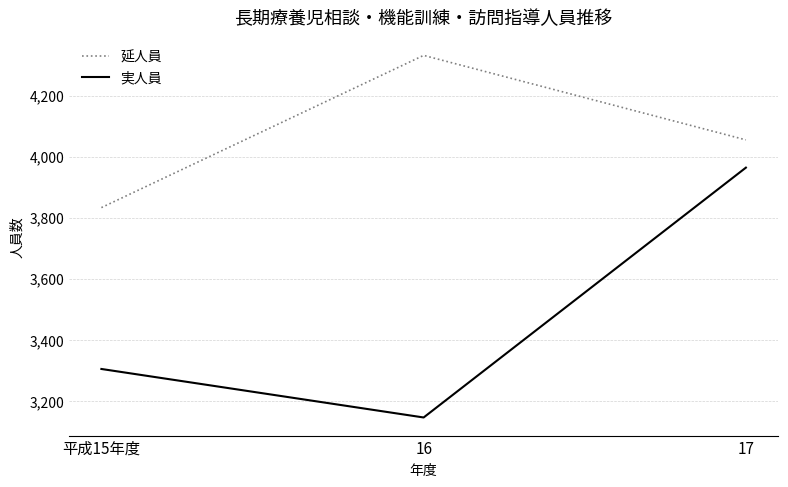

Is the value of 延人員 at 平成15年度 greater than the value of 実人員 at 17?

No